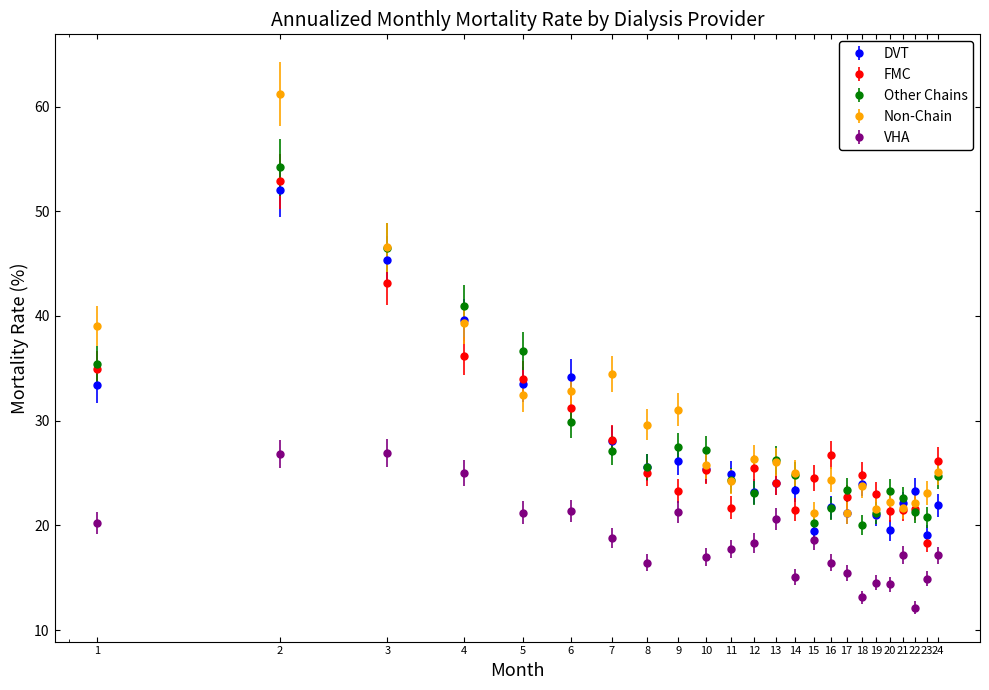

Which series has the largest range (max minus min)?

Non-Chain